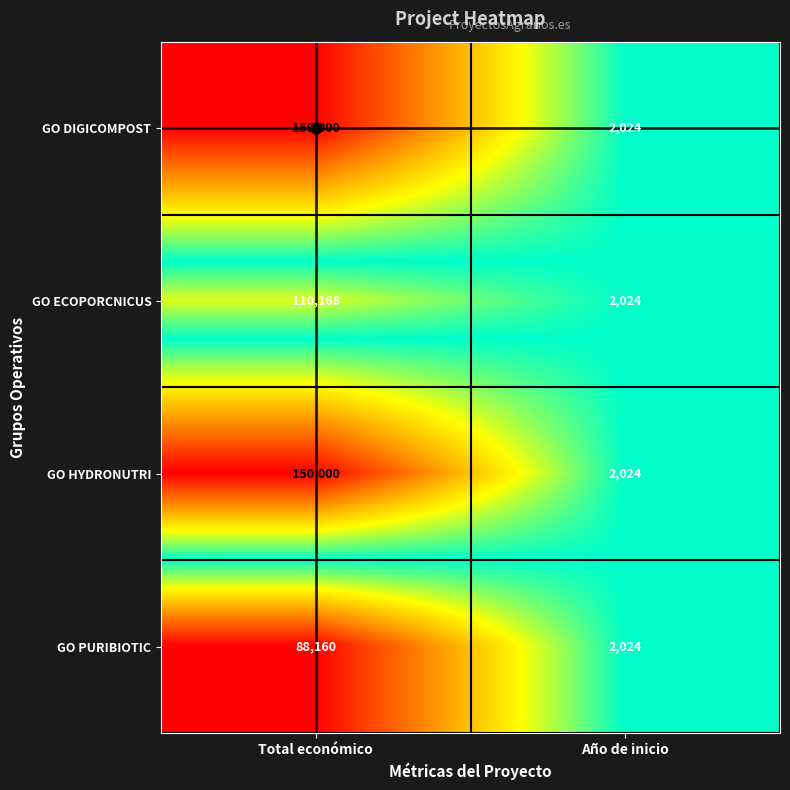

What is the total value across all series at Total económico?

498328